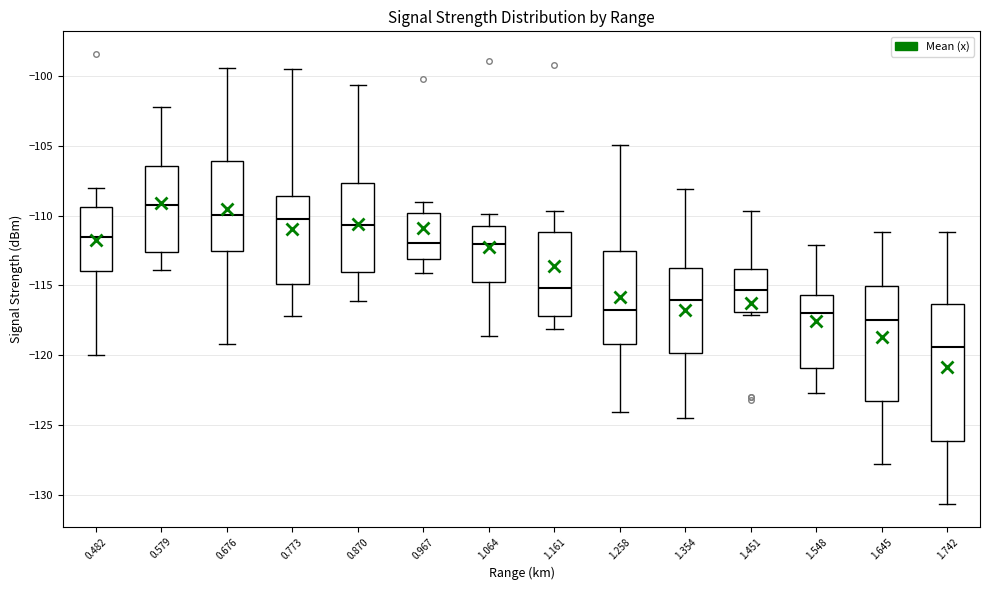

Which box's median line is the lowest?

1.742